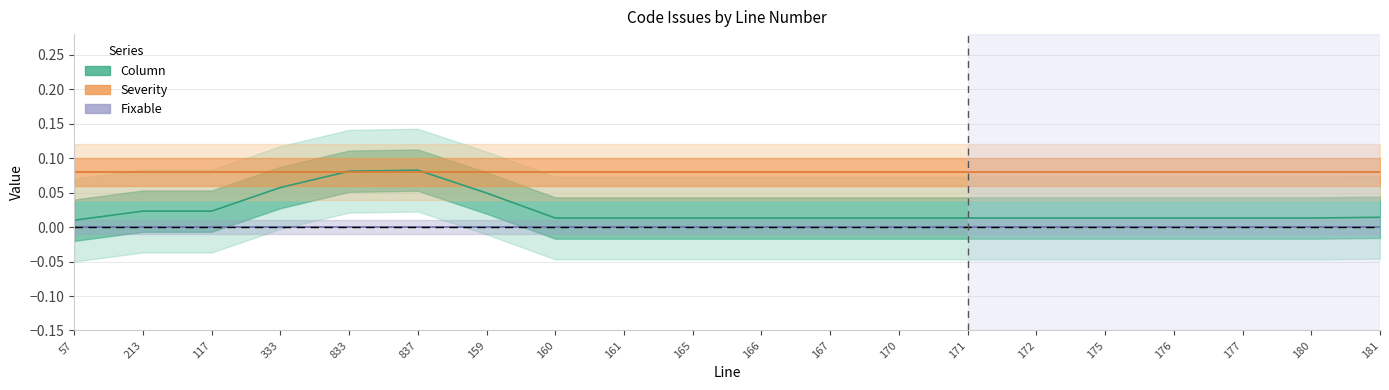

What is the label of the 6th point from the left?

837